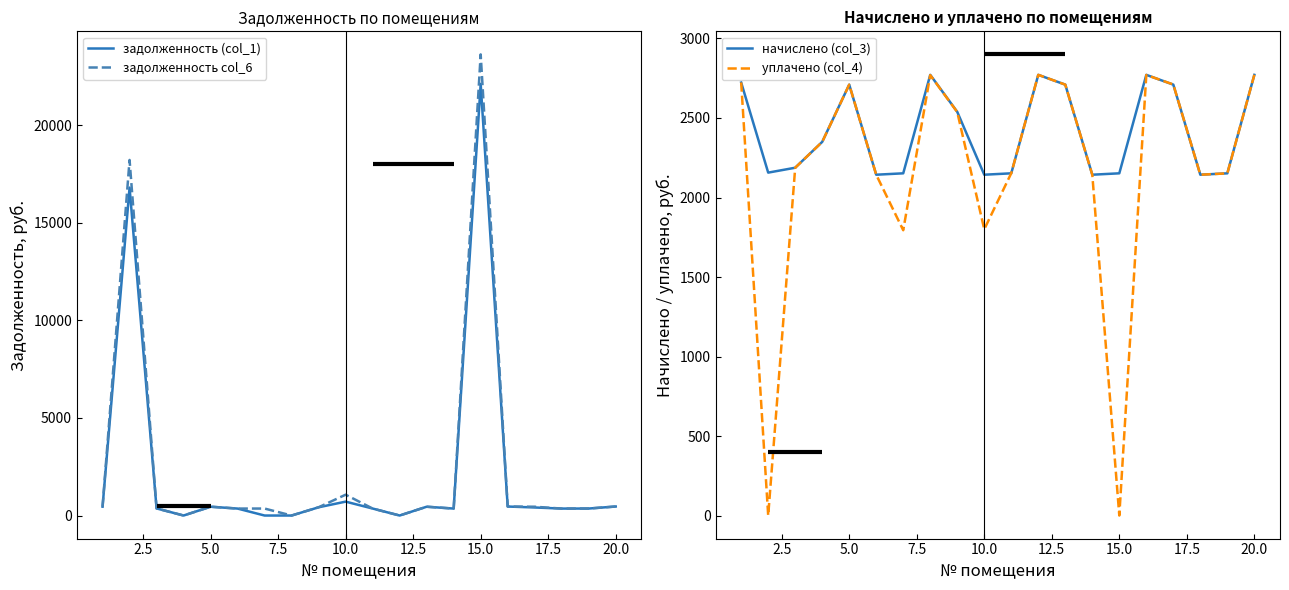

Does the chart have visible grid lines?

No